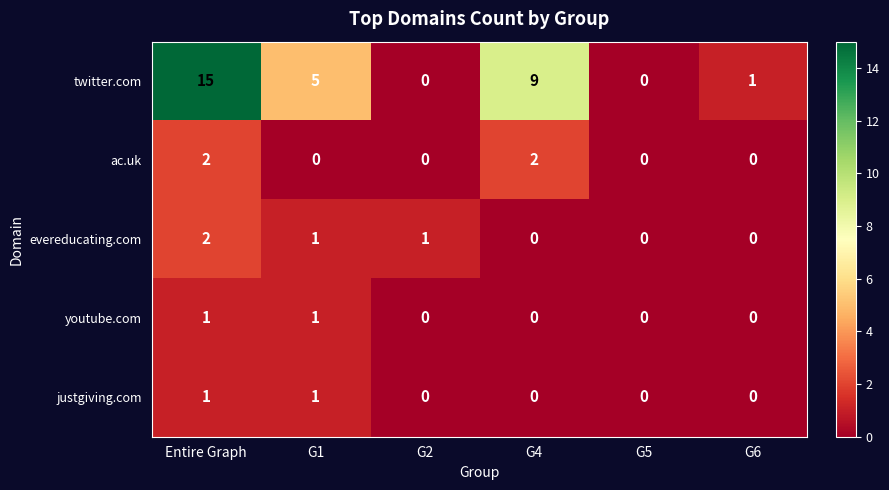

Between Entire Graph and G5, which series saw the biggest shift?

twitter.com